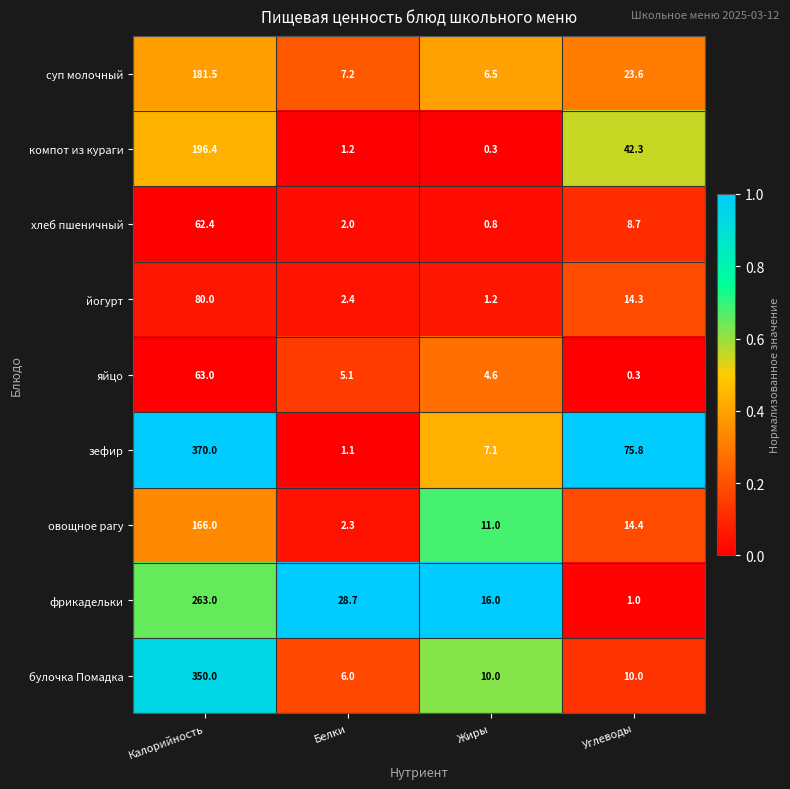

List the series in order of their peak value, highest first.

зефир, булочка Помадка, фрикадельки, компот из кураги, суп молочный, овощное рагу, йогурт, яйцо, хлеб пшеничный